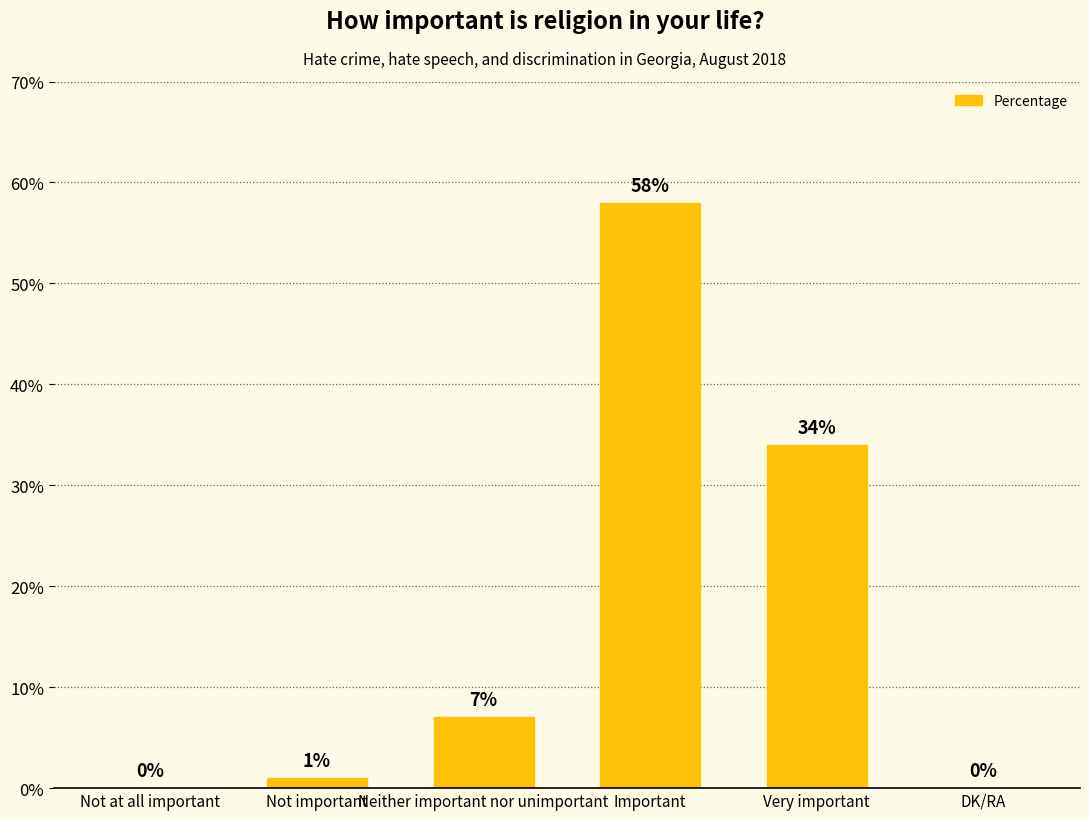

Reading left to right, list all the values displayed in this chart.

Not at all important=0	Not important=1	Neither important nor unimportant=7	Important=58	Very important=34	DK/RA=0